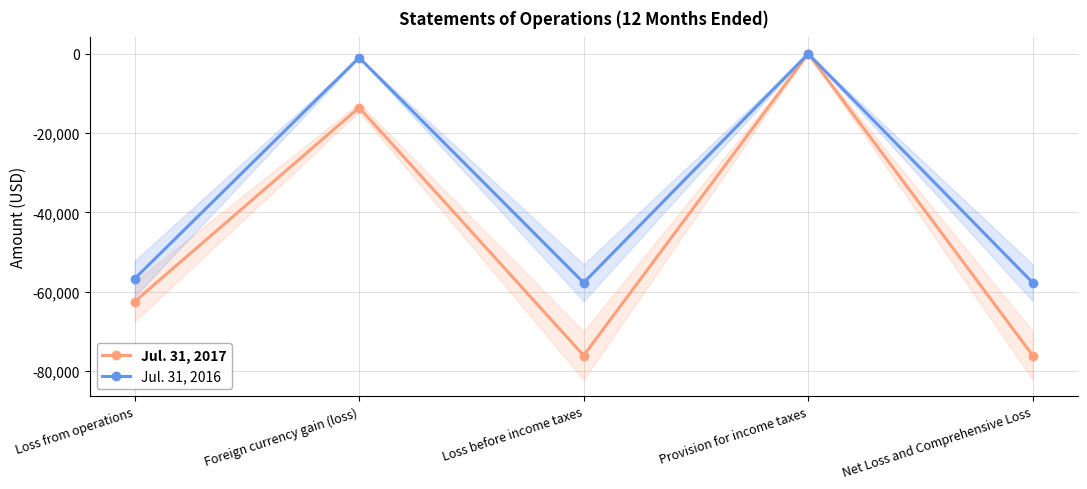

Which category has the lowest value in the Jul. 31, 2016 series?

Loss before income taxes